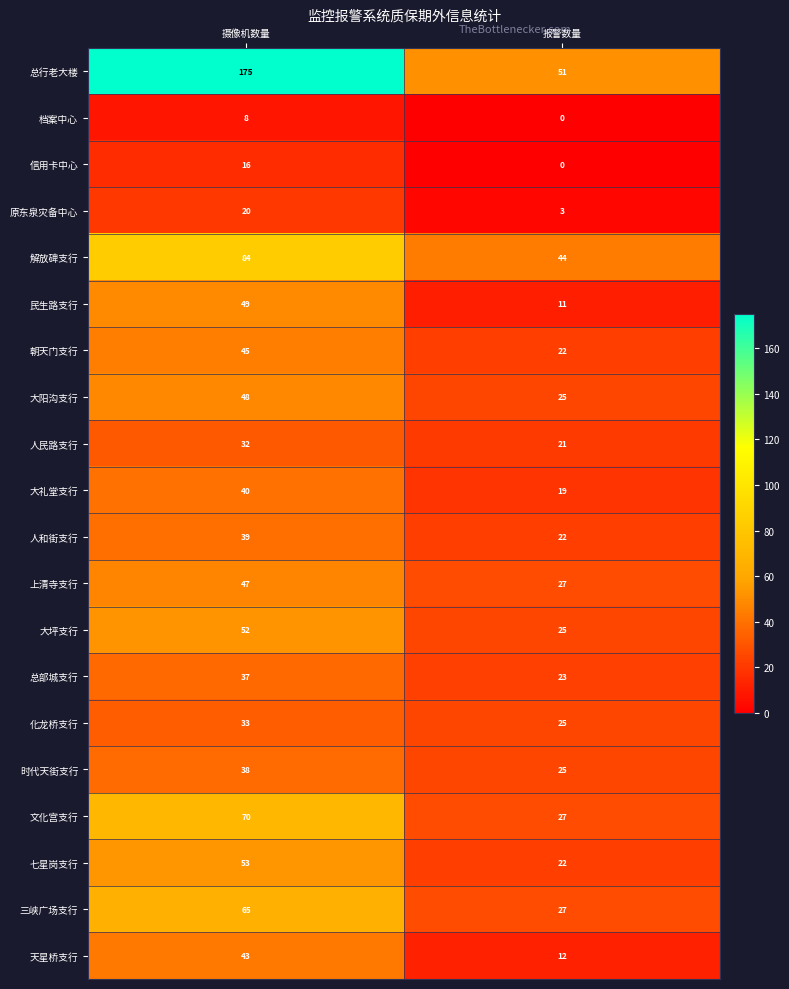

The value of 上清寺支行 at 摄像机数量 is 63. True or false?

False